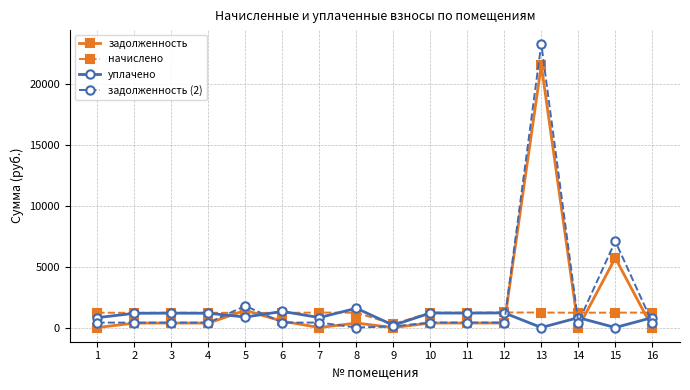

Which series has the largest total across all categories?

задолженность (2)